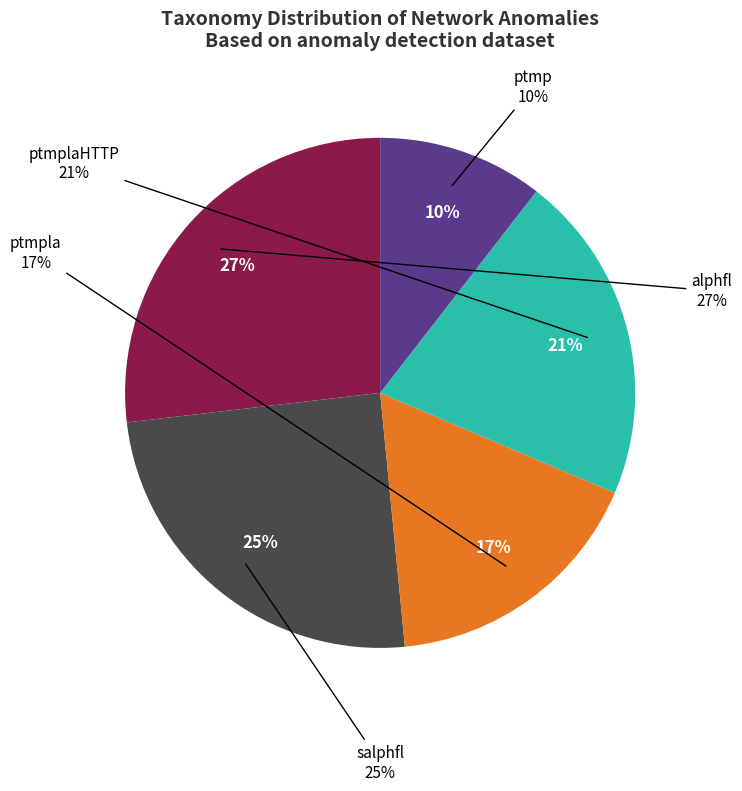

Does any single category account for the majority?

No